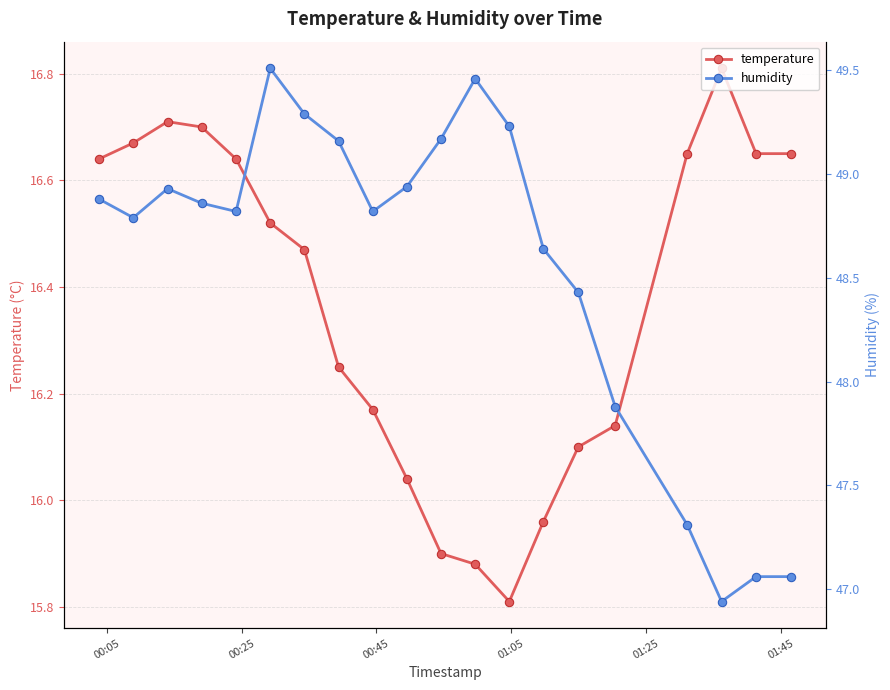

Which series has the largest total across all categories?

humidity